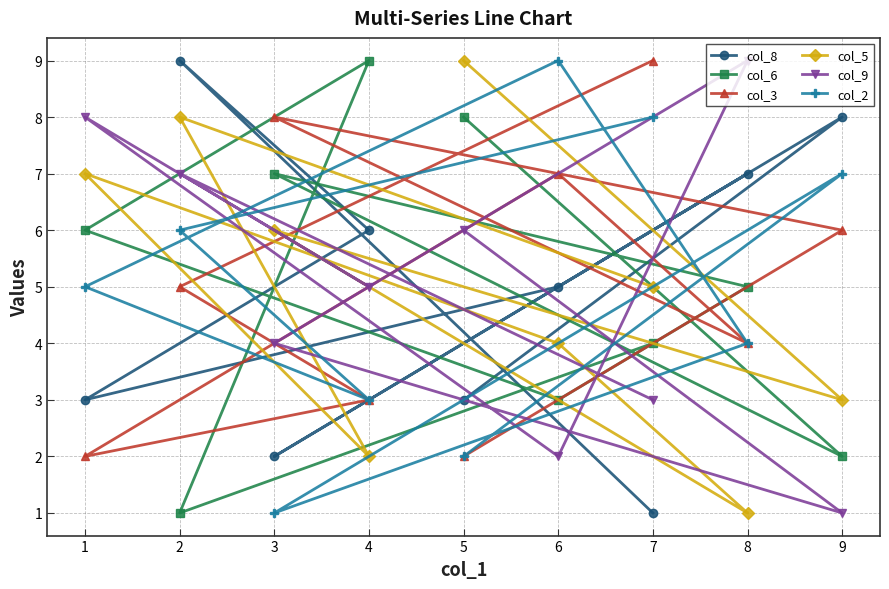

At 4, list the series in order from smallest to largest.

col_5, col_3, col_2, col_9, col_8, col_6